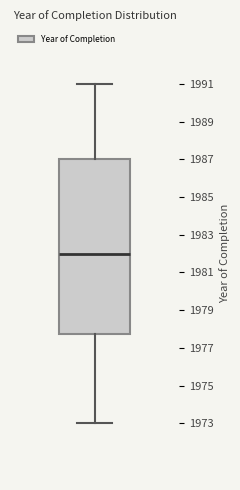

Where is the lower edge of the box on the y-axis? The values are not printed on the chart, so give them approximately, as read against the axis.

1977.8